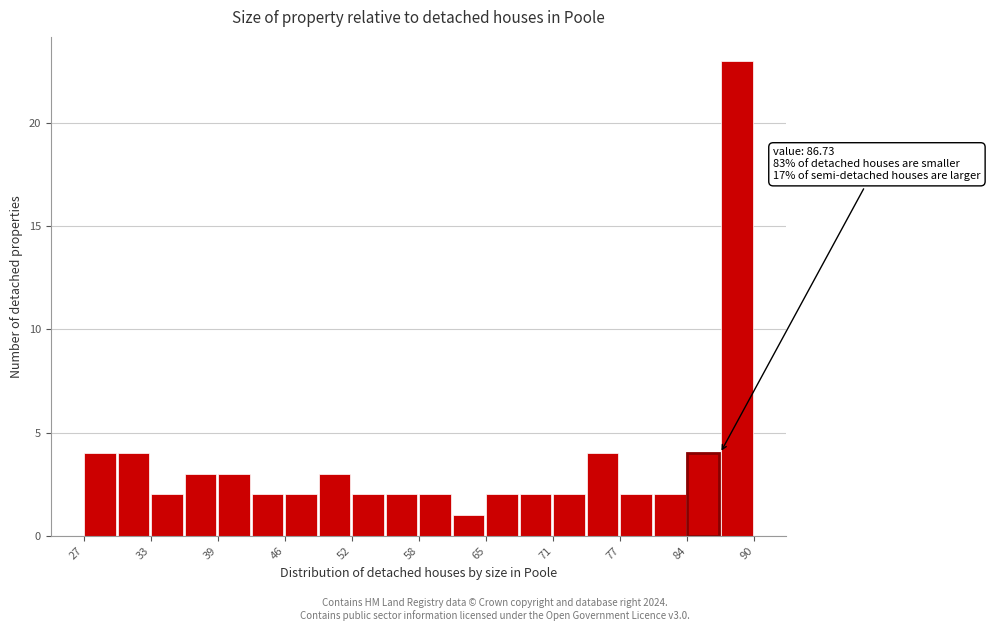

Around what value on the x-axis is the tallest bar? Give the approximate position of its centre, as read against the axis.

88